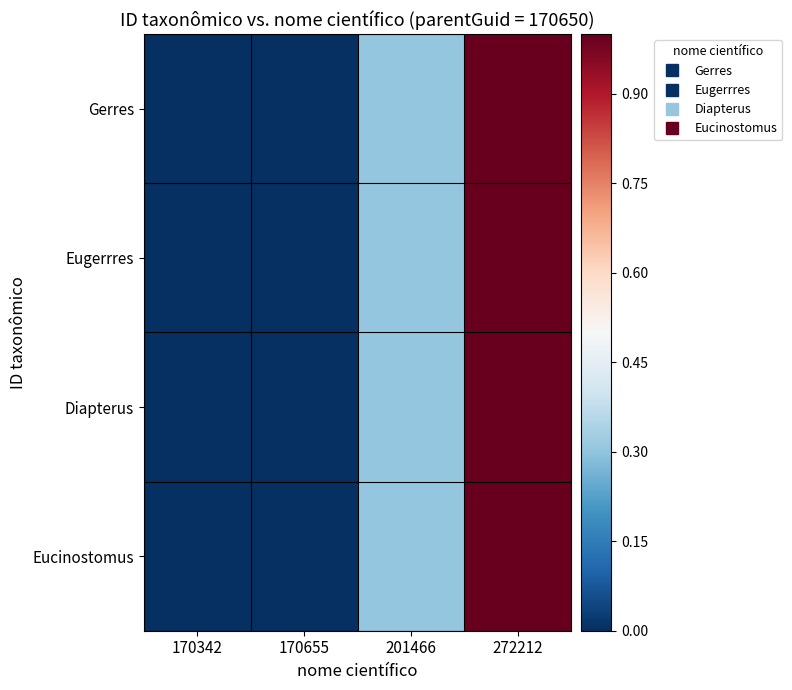

Reading left to right, list all the values displayed in this chart.

Gerres: 170342=0.0	170655=0.0	201466=0.3	272212=1.0
Eugerrres: 170342=0.0	170655=0.0	201466=0.3	272212=1.0
Diapterus: 170342=0.0	170655=0.0	201466=0.3	272212=1.0
Eucinostomus: 170342=0.0	170655=0.0	201466=0.3	272212=1.0